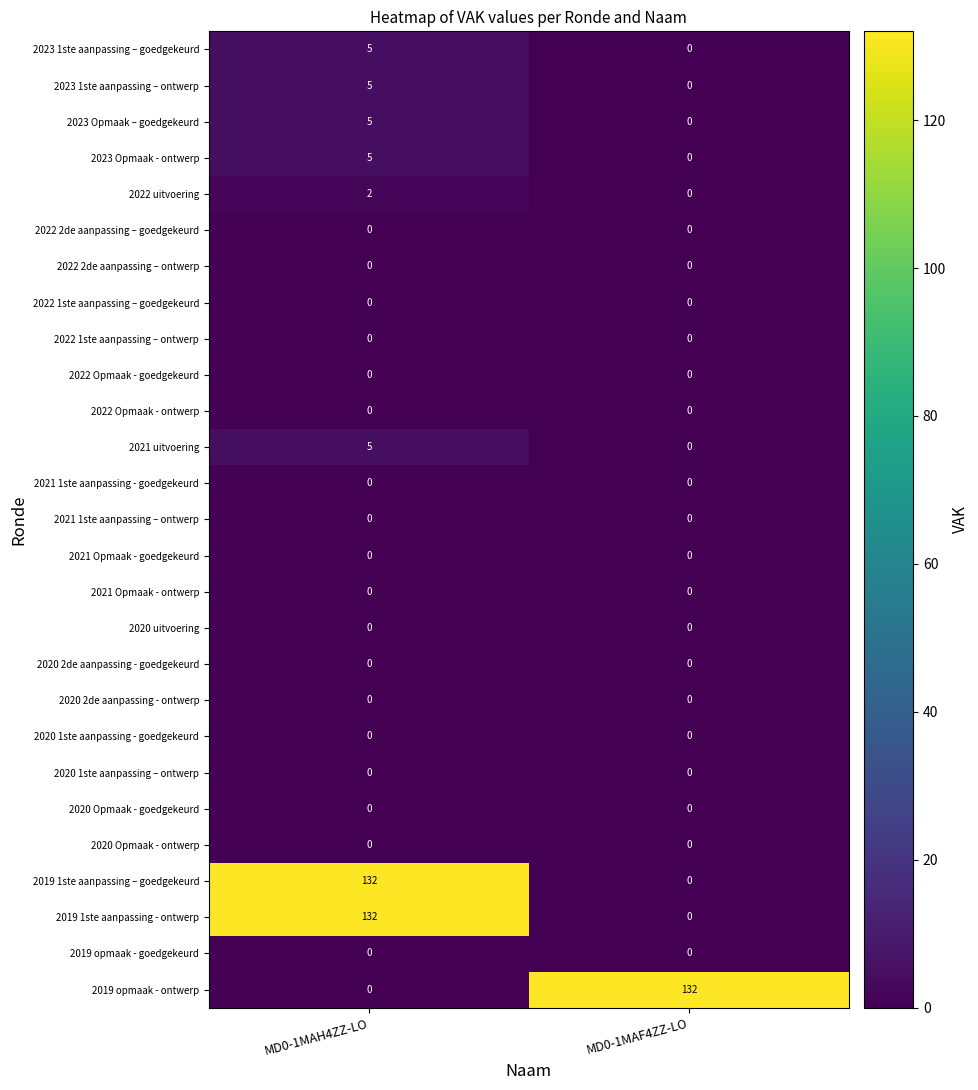

Rank the categories by 2023 1ste aanpassing – ontwerp value from highest to lowest.

MD0-1MAH4ZZ-LO, MD0-1MAF4ZZ-LO